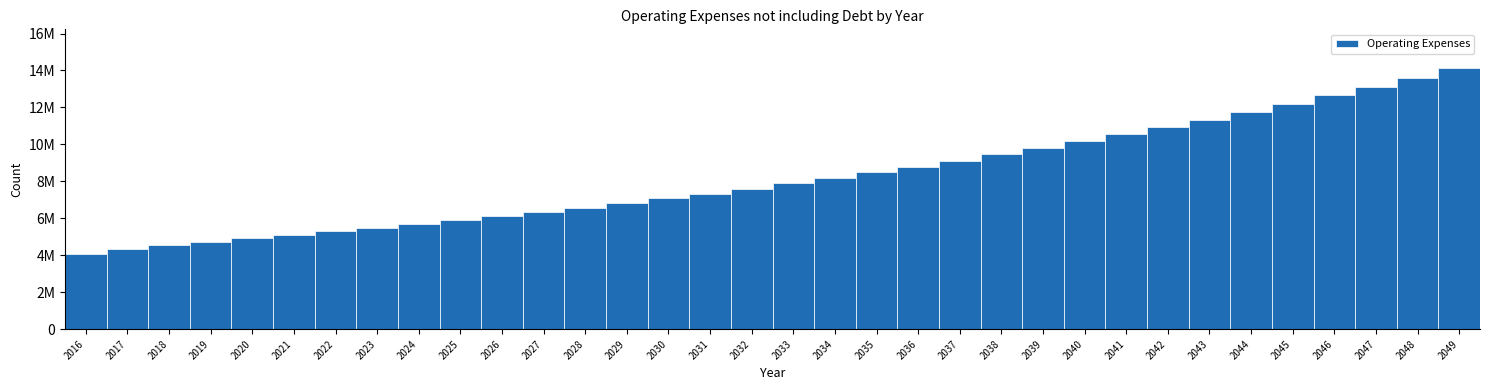

Are the bars horizontal?

No